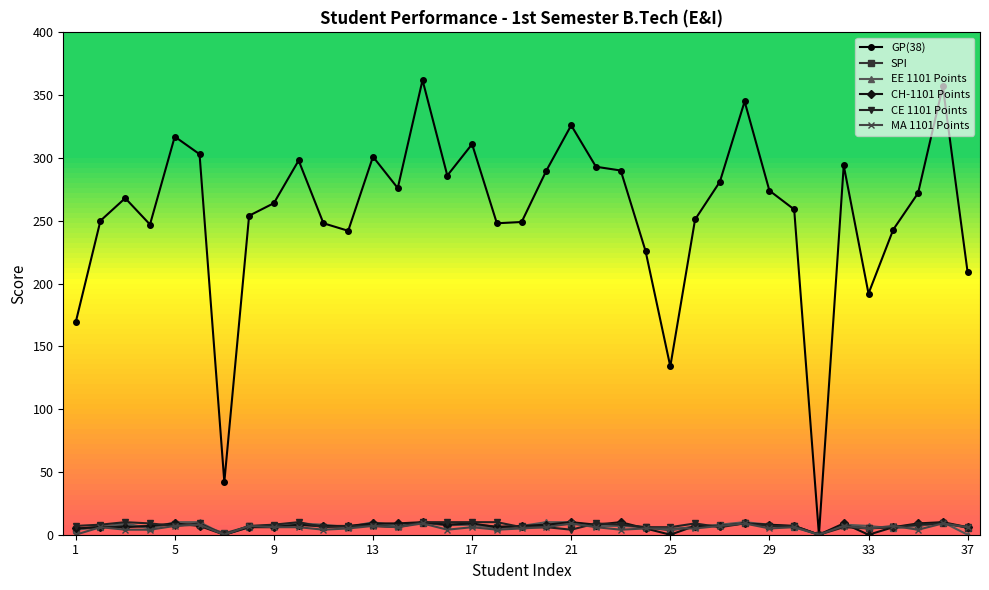

What is the maximum value shown in the chart?

362.0